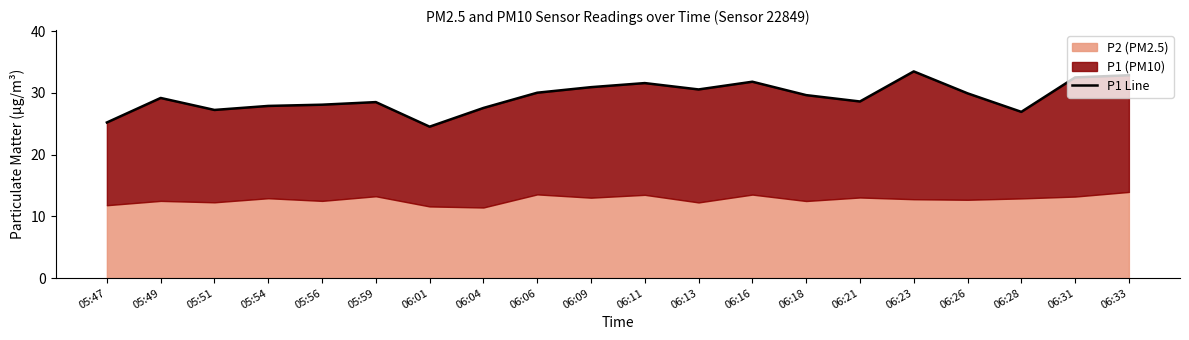

What is the maximum value shown in the chart?

33.5